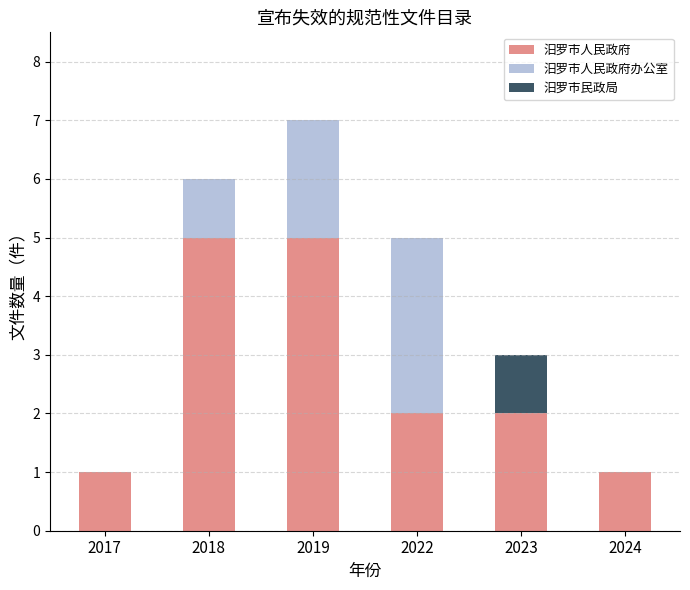

What is the sum of all 汨罗市人民政府 values?

16